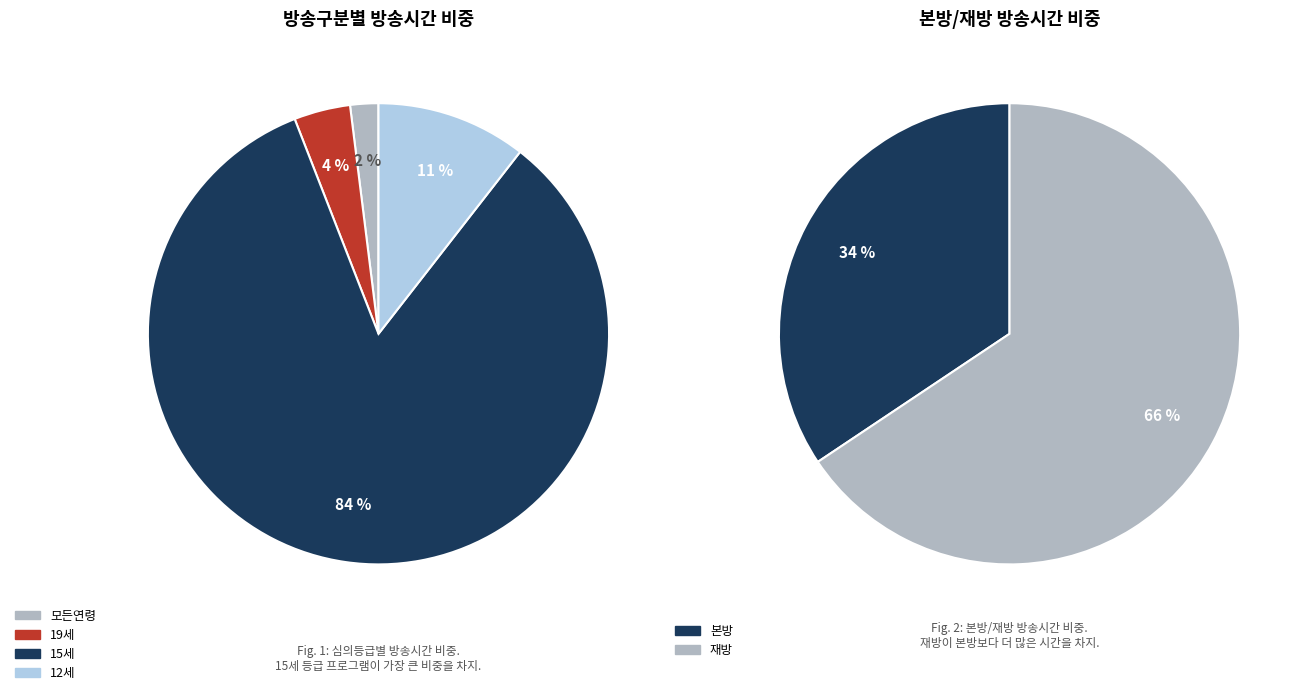

The 최강식탁 slice represents 19% of the pie. True or false?

False